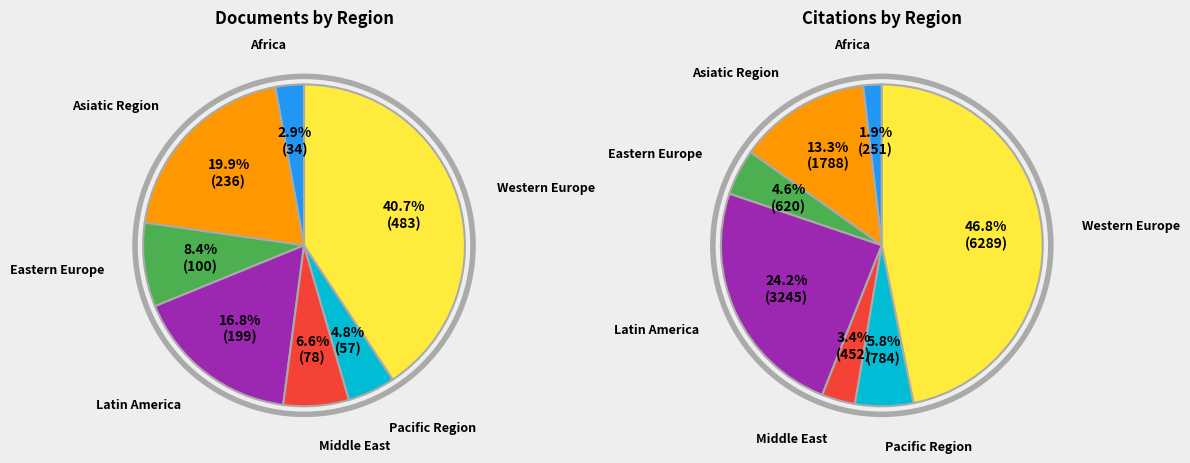

Is there a majority slice in this chart?

No